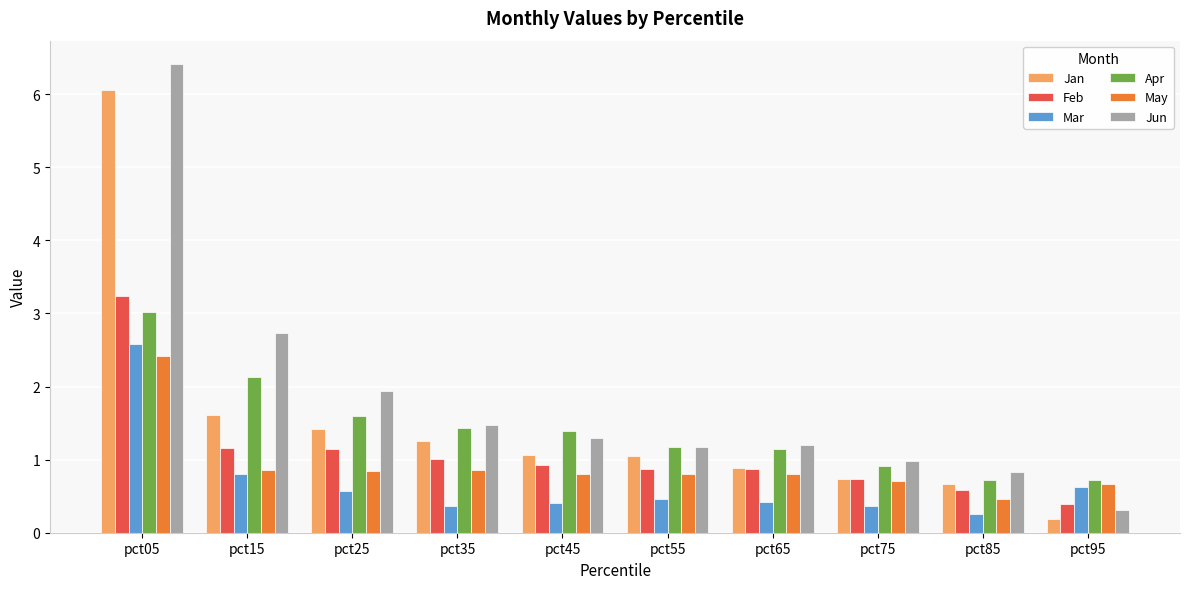

True or false: Jun has a value of 0.3 at pct95.

True